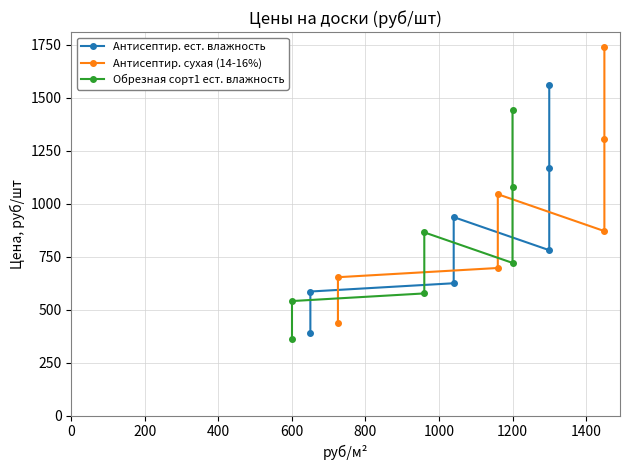

True or false: Антисептир. сухая (14-16%) and Антисептир. ест. влажность cross at least once.

False